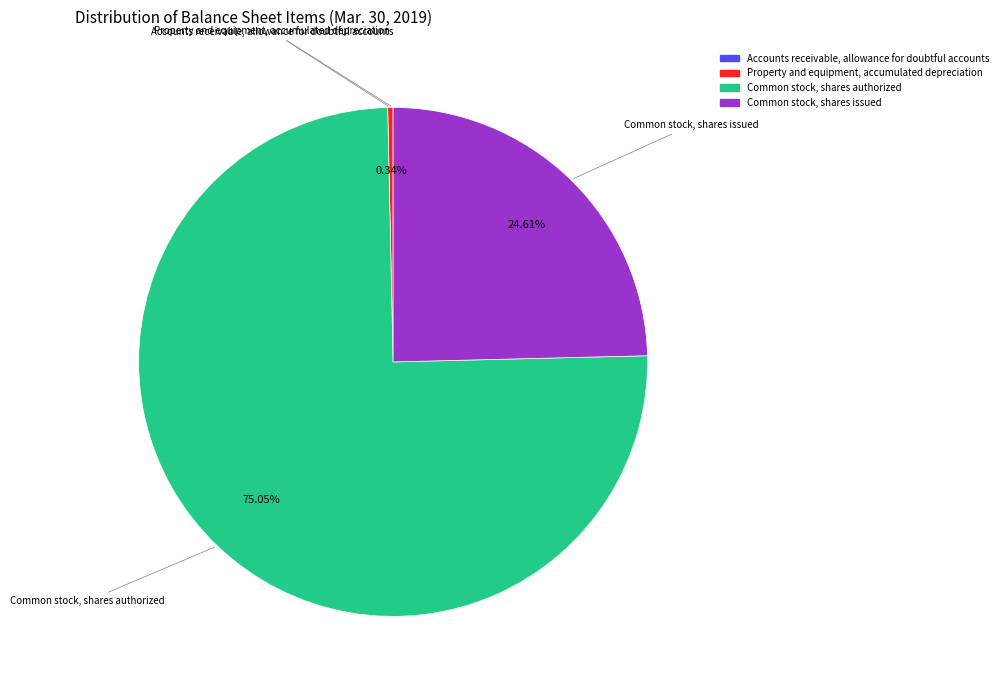

Does Common stock, shares authorized account for over 50% of the chart?

Yes